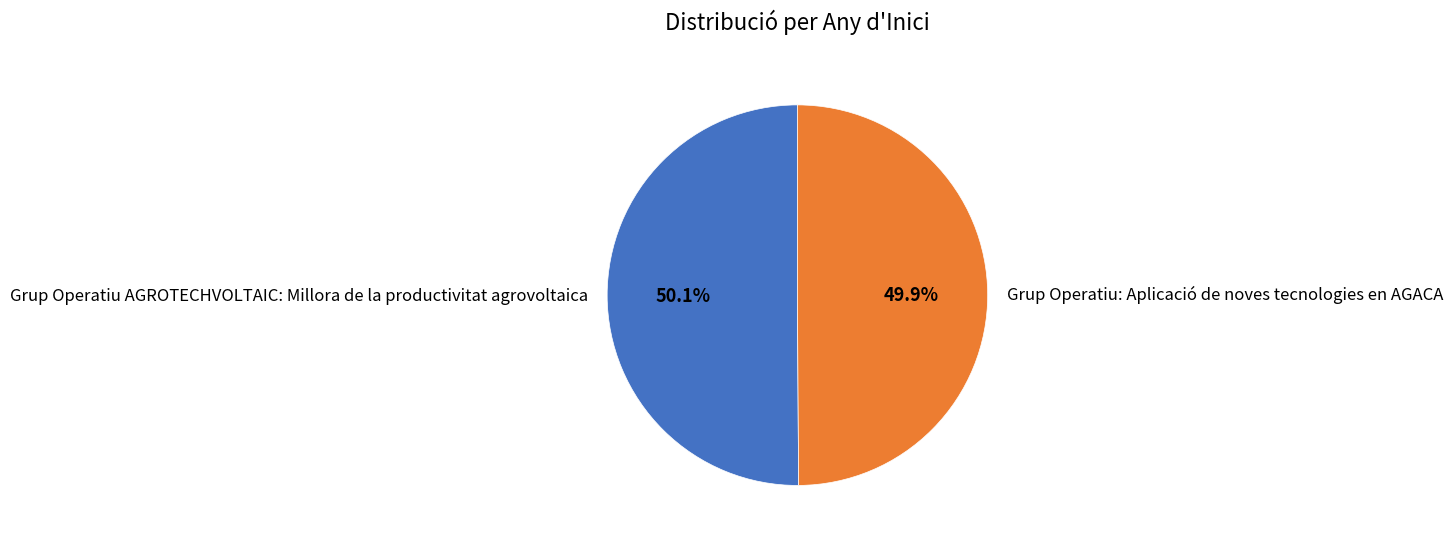

True or false: Grup Operatiu: Aplicació de noves tecnologies en AGACA accounts for 50% of the total.

True